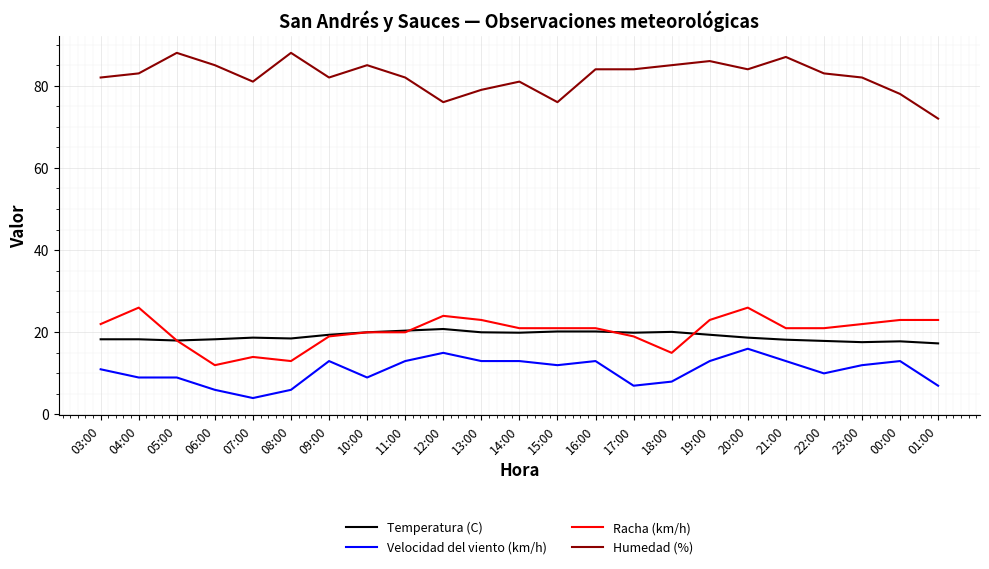

What is the sum of the Temperatura (C) values at 09:00 and 15:00?

39.6